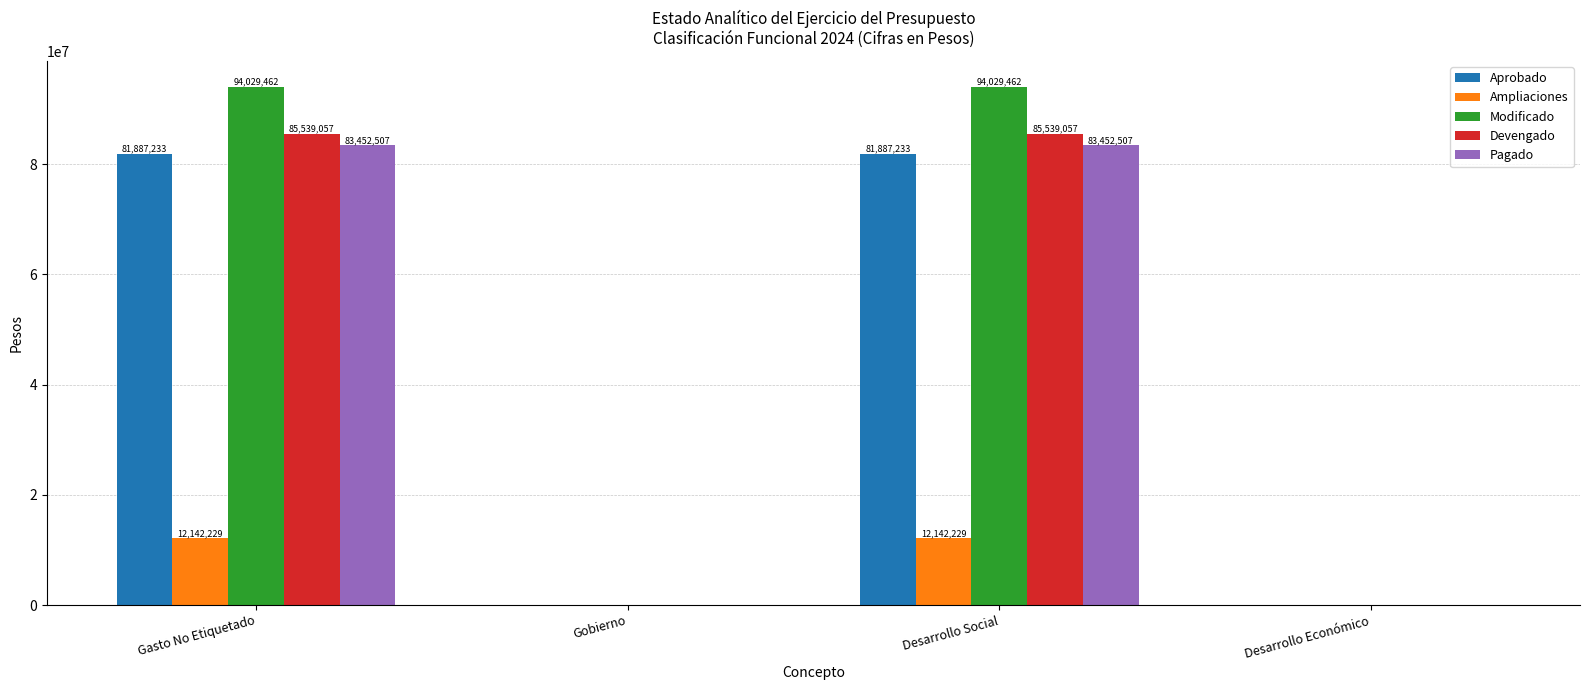

True or false: Modificado has a value of -47622230 at Desarrollo Económico.

False